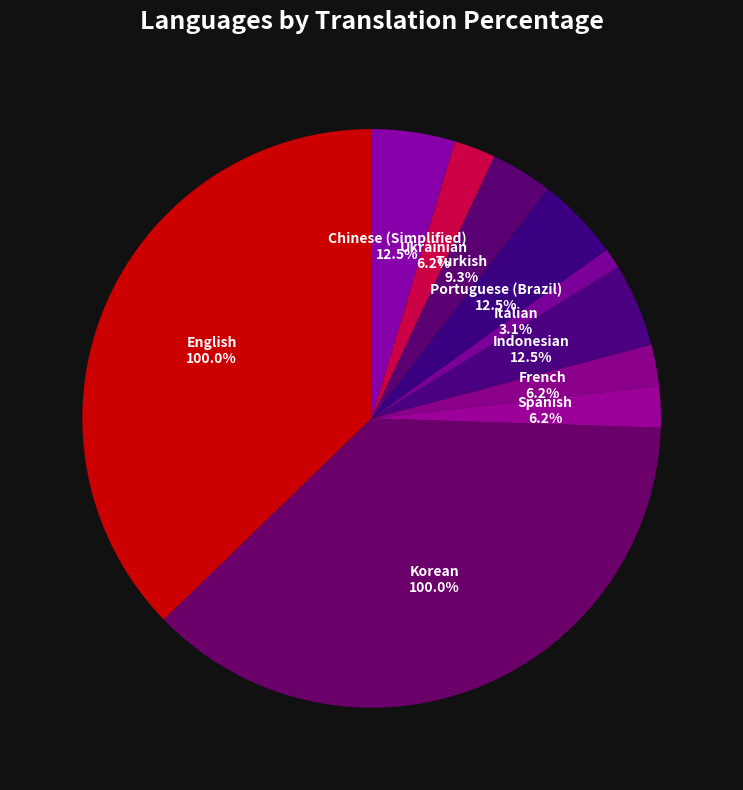

Rank the categories by value from highest to lowest.

English, Korean, Indonesian, Portuguese (Brazil), Chinese (Simplified), Turkish, Spanish, French, Ukrainian, Italian